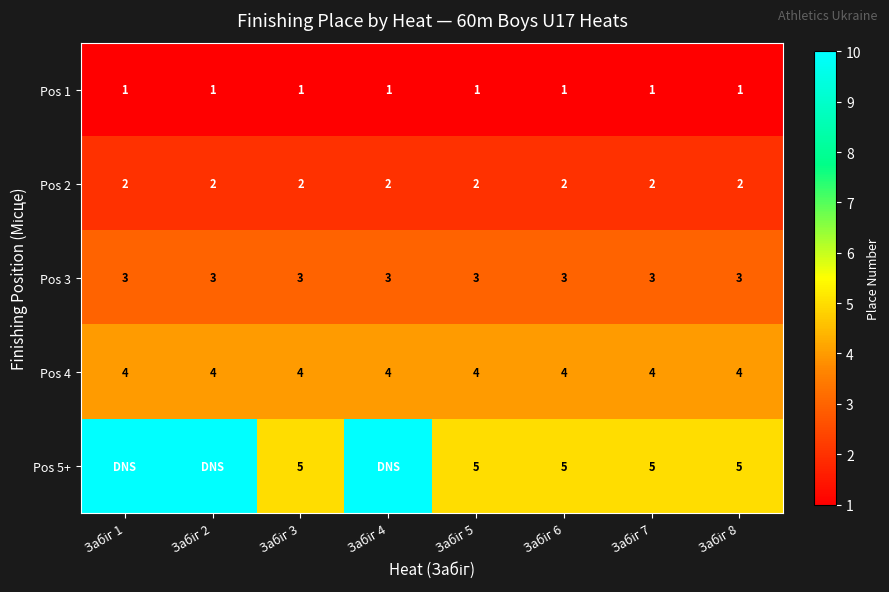

At how many categories does at least one series exceed 5?

3